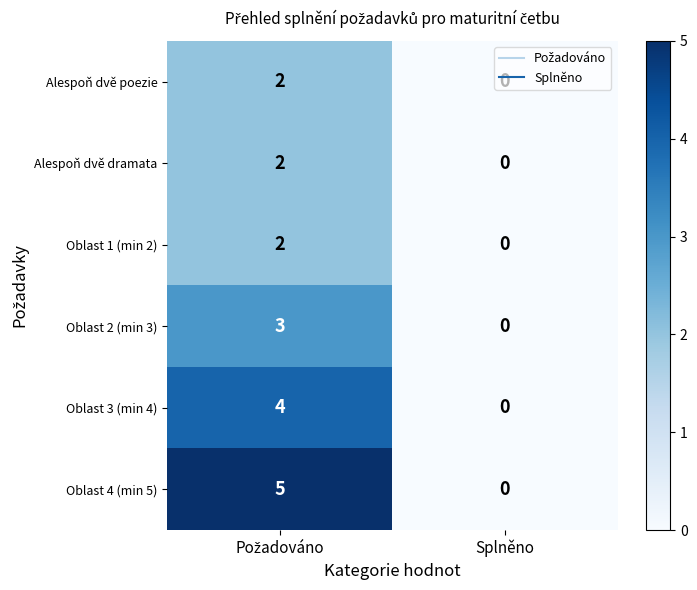

Where is Oblast 2 (min 3) nearest to the value 1?

Splněno